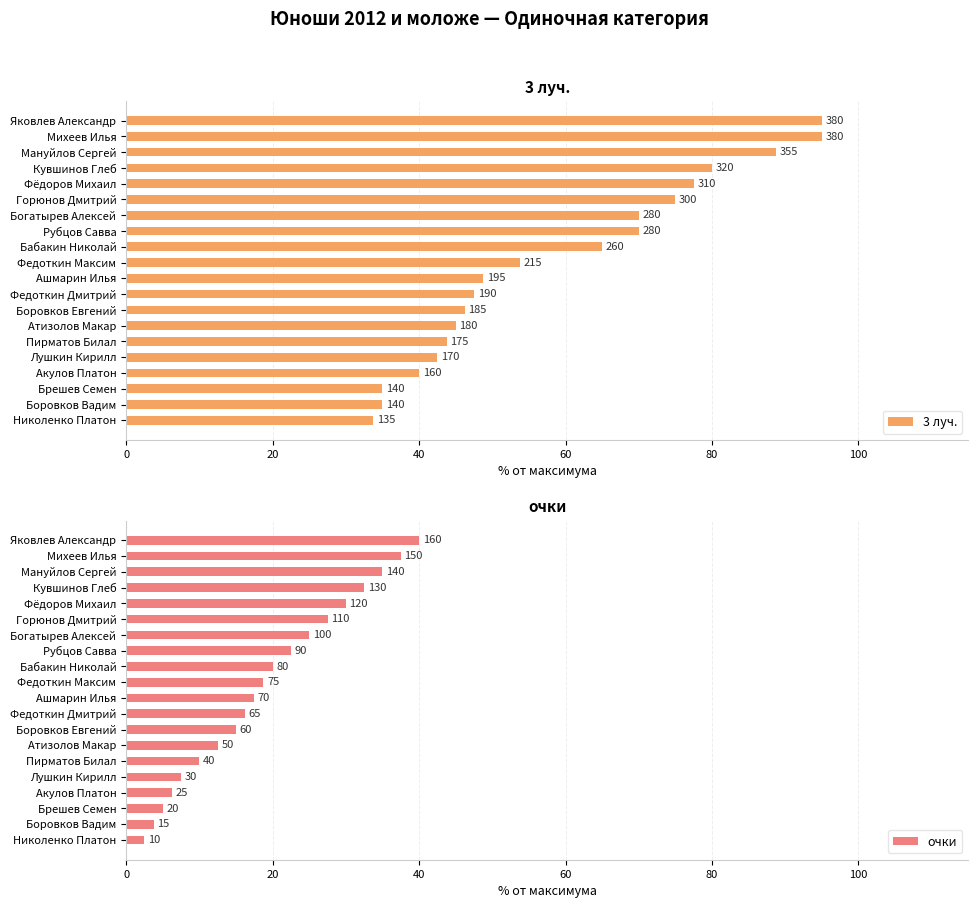

What is the minimum value for 3 луч.?

33.8